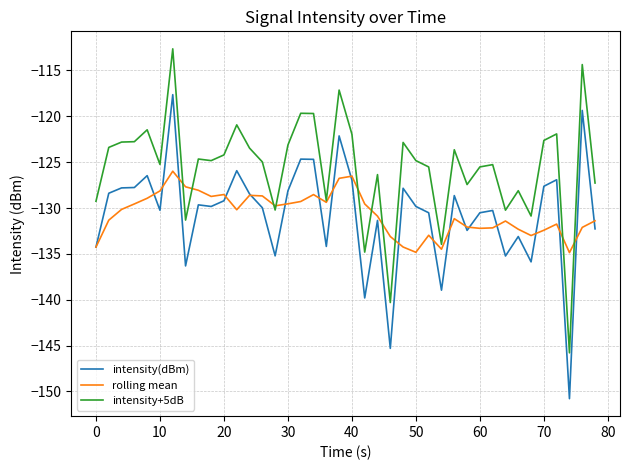

List the series in order of their peak value, lowest first.

rolling mean, intensity(dBm), intensity+5dB